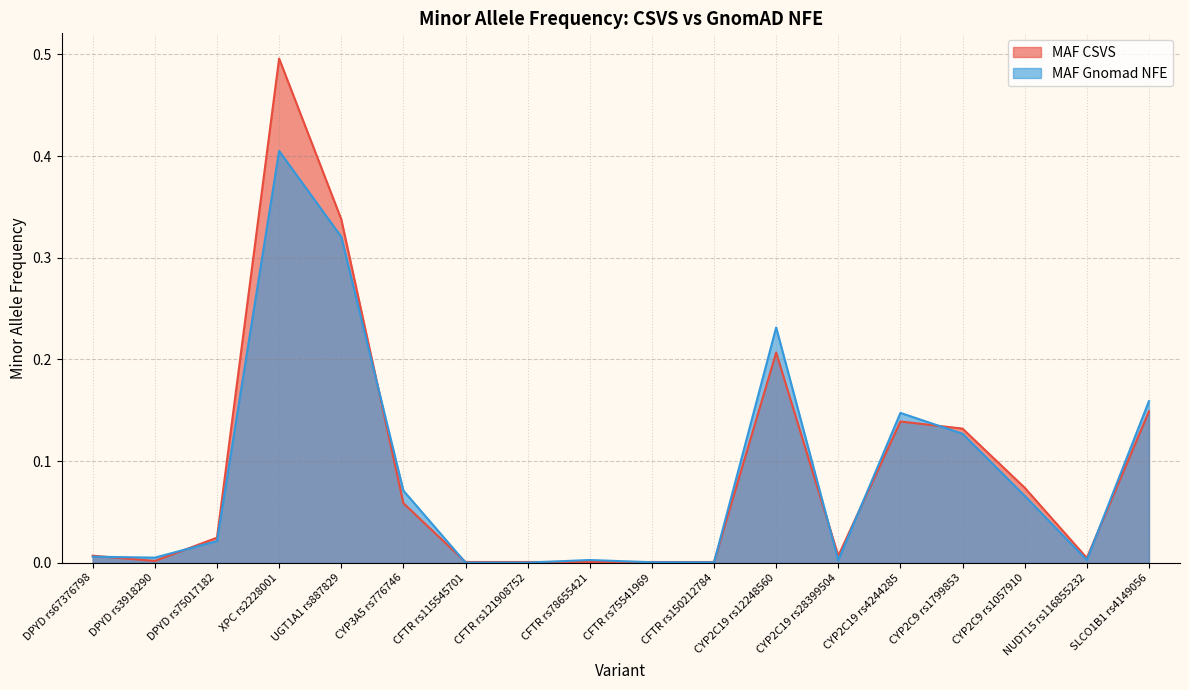

Reading left to right, transcribe all the data shown in this chart.

MAF CSVS: DPYD rs67376798=0.0	DPYD rs3918290=0.0	DPYD rs75017182=0.0	XPC rs2228001=0.5	UGT1A1 rs887829=0.3	CYP3A5 rs776746=0.1	CFTR rs115545701=0.0	CFTR rs121908752=0.0	CFTR rs78655421=0.0	CFTR rs75541969=0.0	CFTR rs150212784=0.0	CYP2C19 rs12248560=0.2	CYP2C19 rs28399504=0.0	CYP2C19 rs4244285=0.1	CYP2C9 rs1799853=0.1	CYP2C9 rs1057910=0.1	NUDT15 rs116855232=0.0	SLCO1B1 rs4149056=0.1
MAF Gnomad NFE: DPYD rs67376798=0.0	DPYD rs3918290=0.0	DPYD rs75017182=0.0	XPC rs2228001=0.4	UGT1A1 rs887829=0.3	CYP3A5 rs776746=0.1	CFTR rs115545701=0.0	CFTR rs121908752=0.0	CFTR rs78655421=0.0	CFTR rs75541969=0.0	CFTR rs150212784=0.0	CYP2C19 rs12248560=0.2	CYP2C19 rs28399504=0.0	CYP2C19 rs4244285=0.1	CYP2C9 rs1799853=0.1	CYP2C9 rs1057910=0.1	NUDT15 rs116855232=0.0	SLCO1B1 rs4149056=0.2